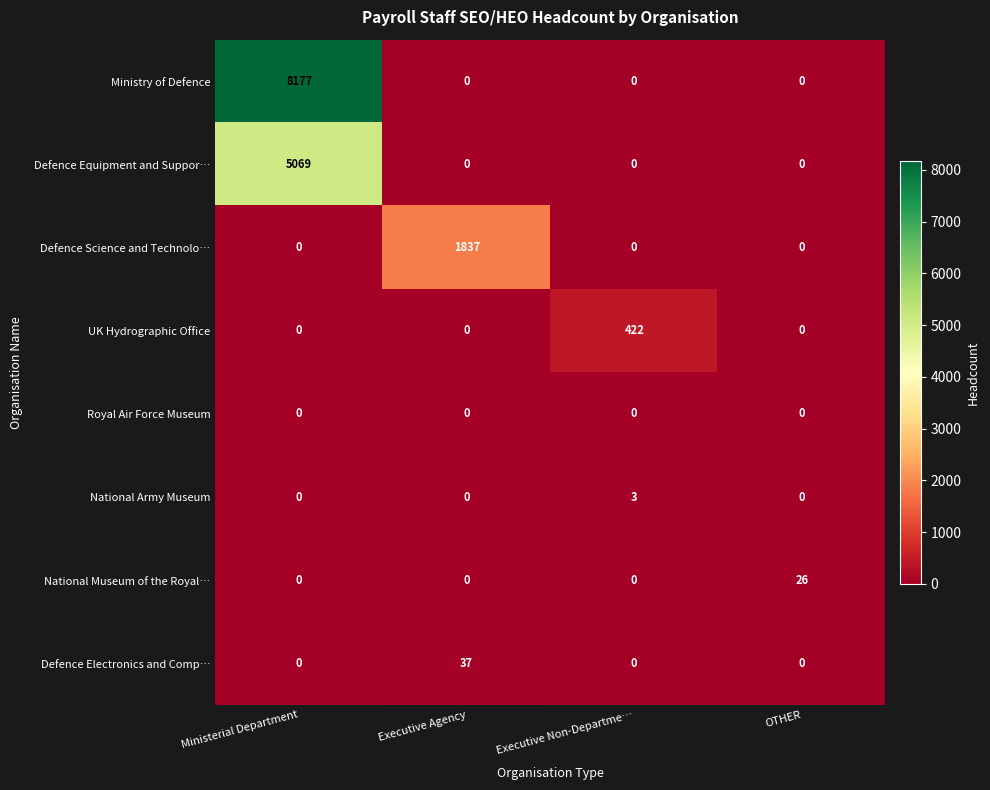

Which series has the largest range (max minus min)?

Ministry of Defence